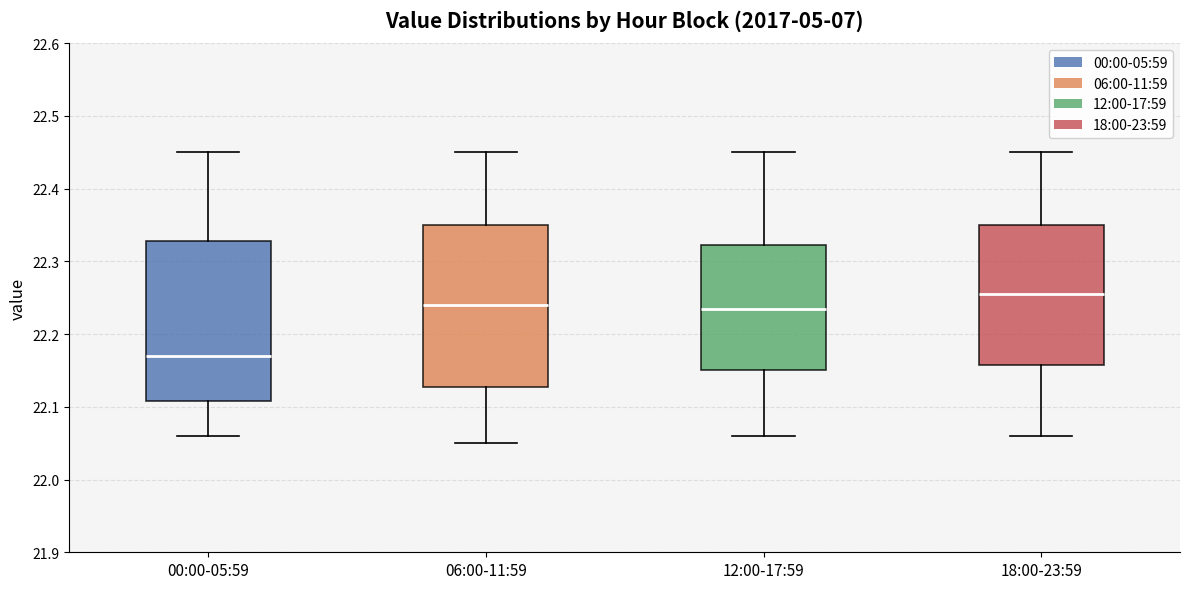

Reading left to right, read every box against the y-axis: the position of its median line, the range the box covers, and the ends of its whiskers. The values are not printed on the chart, so give them approximately, as read against the axis.

00:00-05:59: median 22.17, box 22.11 to 22.33, whiskers 22.06 to 22.45
06:00-11:59: median 22.24, box 22.13 to 22.35, whiskers 22.05 to 22.45
12:00-17:59: median 22.24, box 22.15 to 22.32, whiskers 22.06 to 22.45
18:00-23:59: median 22.26, box 22.16 to 22.35, whiskers 22.06 to 22.45